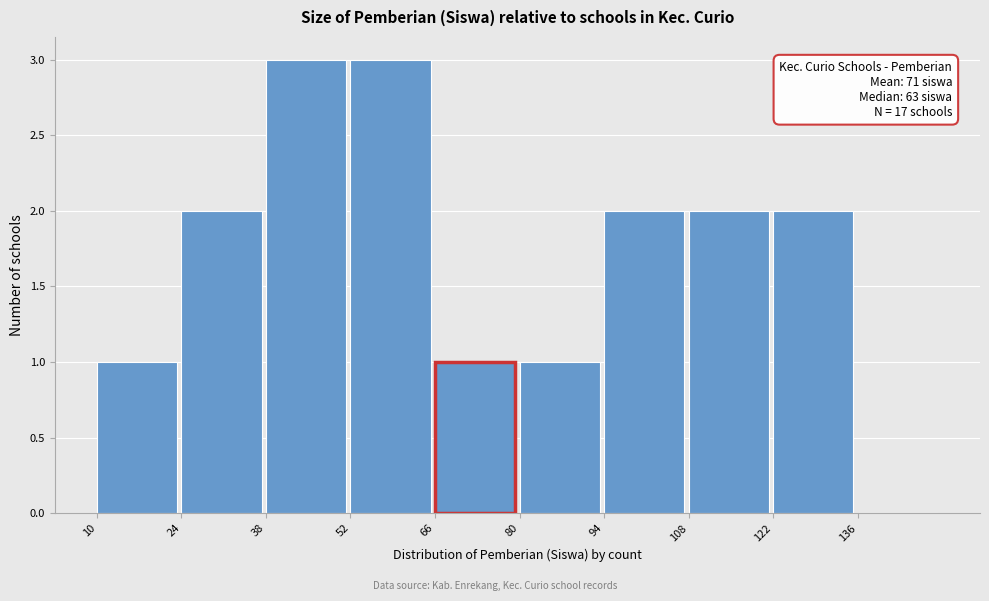

Reading right to left, transcribe all the data shown in this chart.

136=0	122=2	108=2	94=2	80=1	66=1	52=3	38=3	24=2	10=1